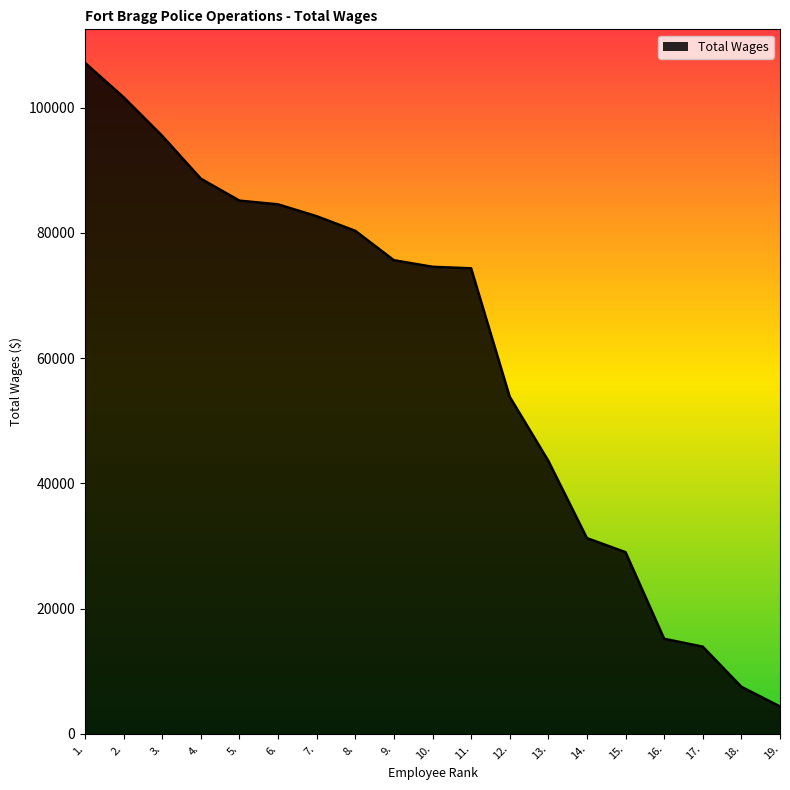

How many lines are shown in the chart?

1